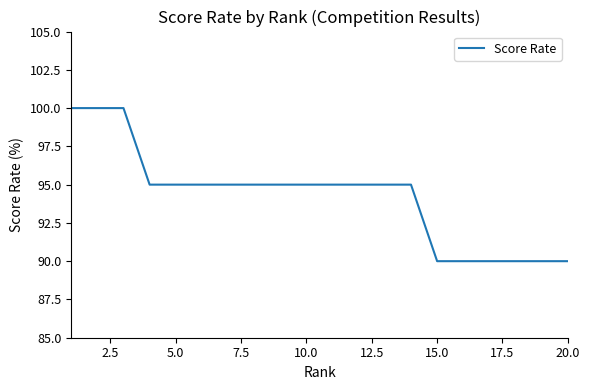

What is the greatest value displayed?

100